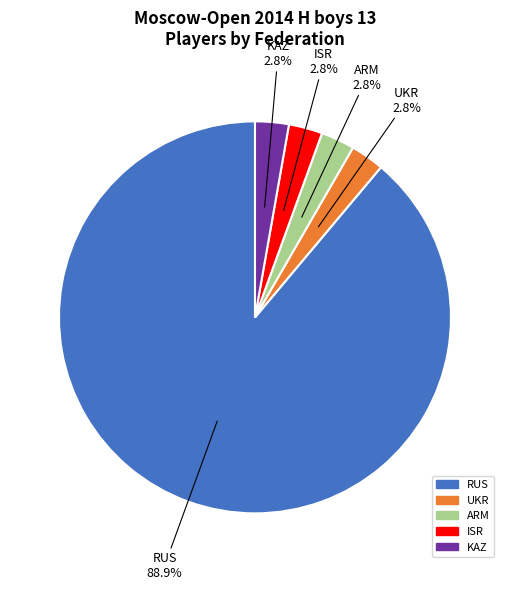

Combined, what portion of the pie is KAZ and ISR?

5.6%